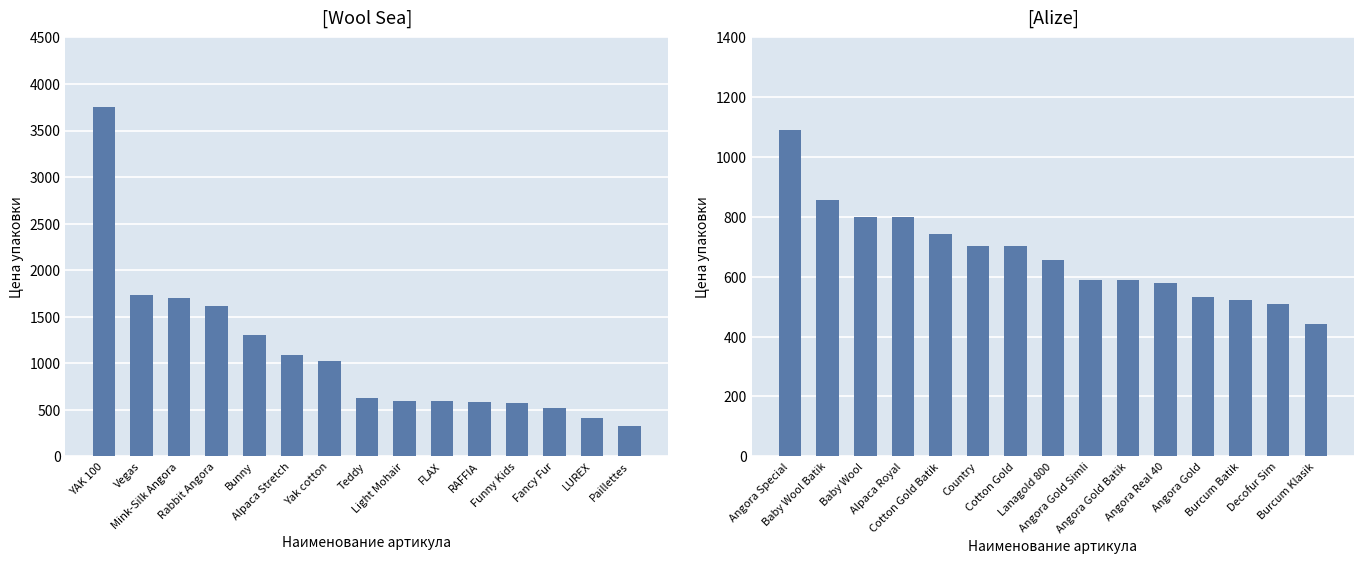

The value of Wool Sea at Teddy is 831. True or false?

False